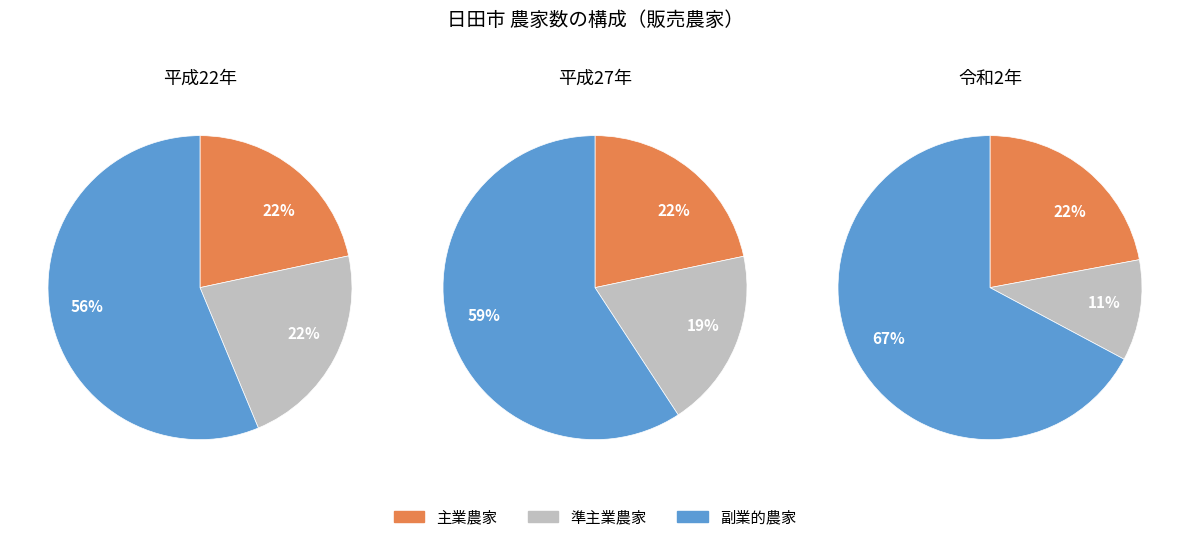

Which series has the widest spread of values?

準主業農家